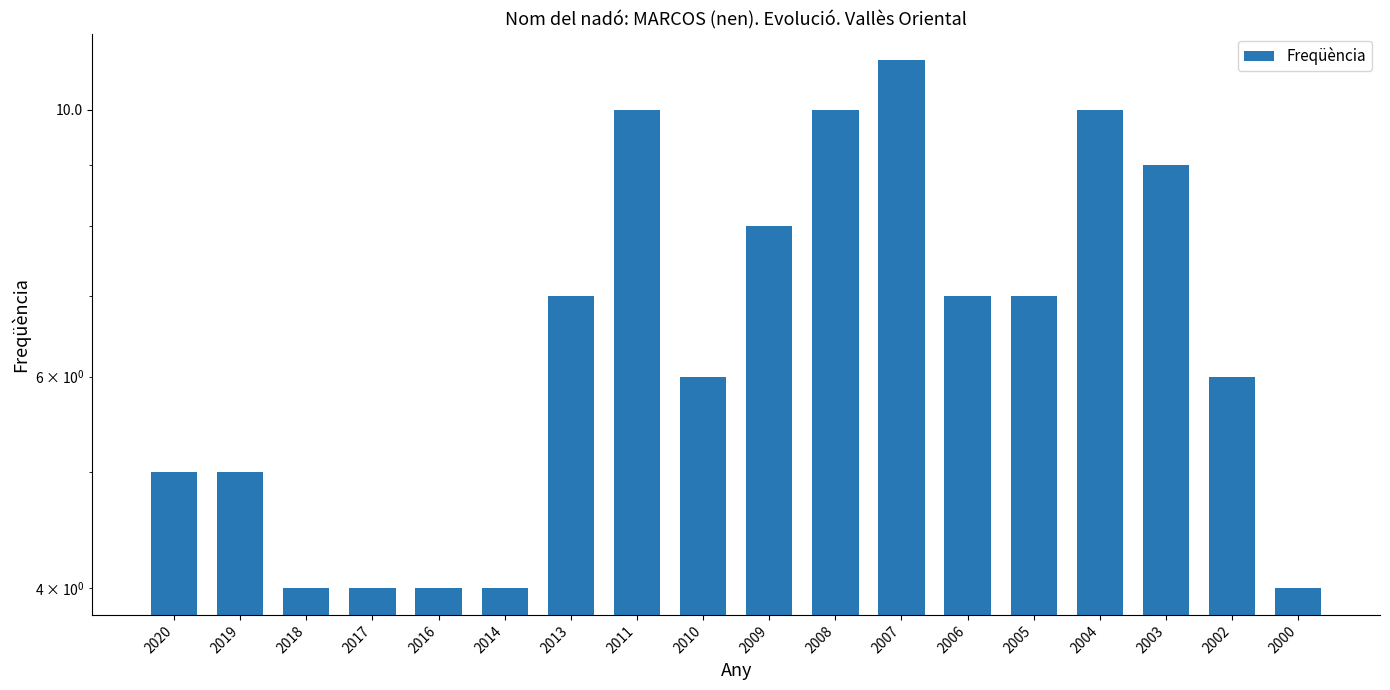

What is the minimum value shown in the chart?

4